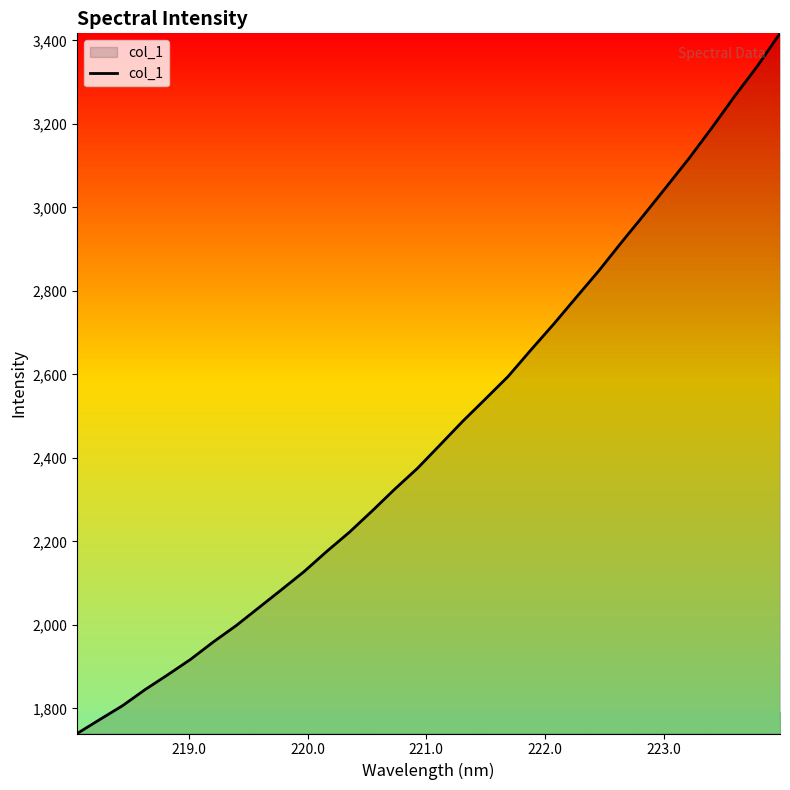

What is the difference between the maximum and minimum values?

1677.3